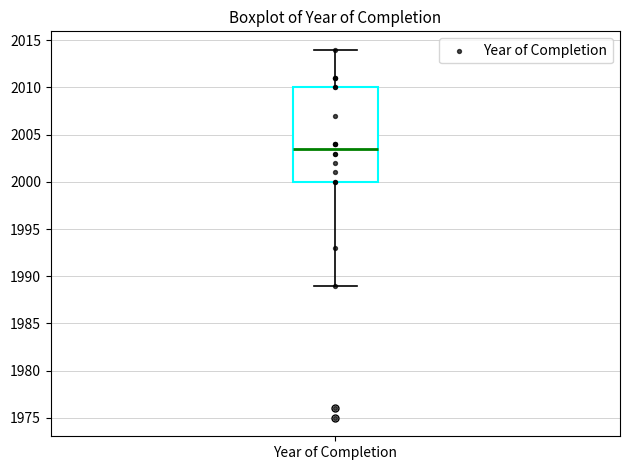

Transcribe this box plot: give where the median line is, the range the box spans, and where the two whiskers end, as read against the y-axis. The values are not printed on the chart, so give them approximately, as read against the axis.

median 2003.5, box 2000.0 to 2010.0, whiskers 1989.0 to 2014.0